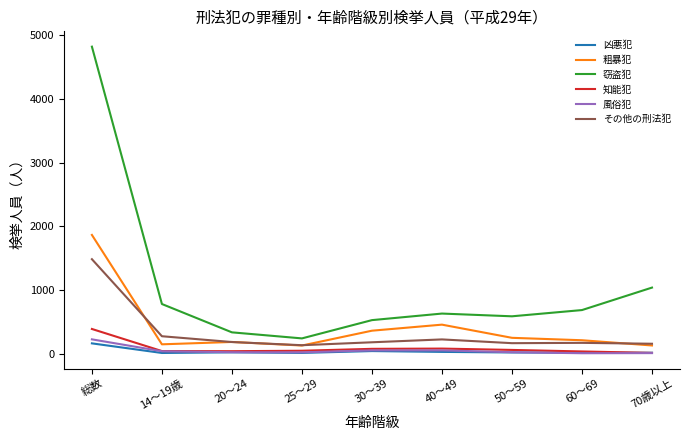

At which label does 風俗犯 first exceed 23?

総数